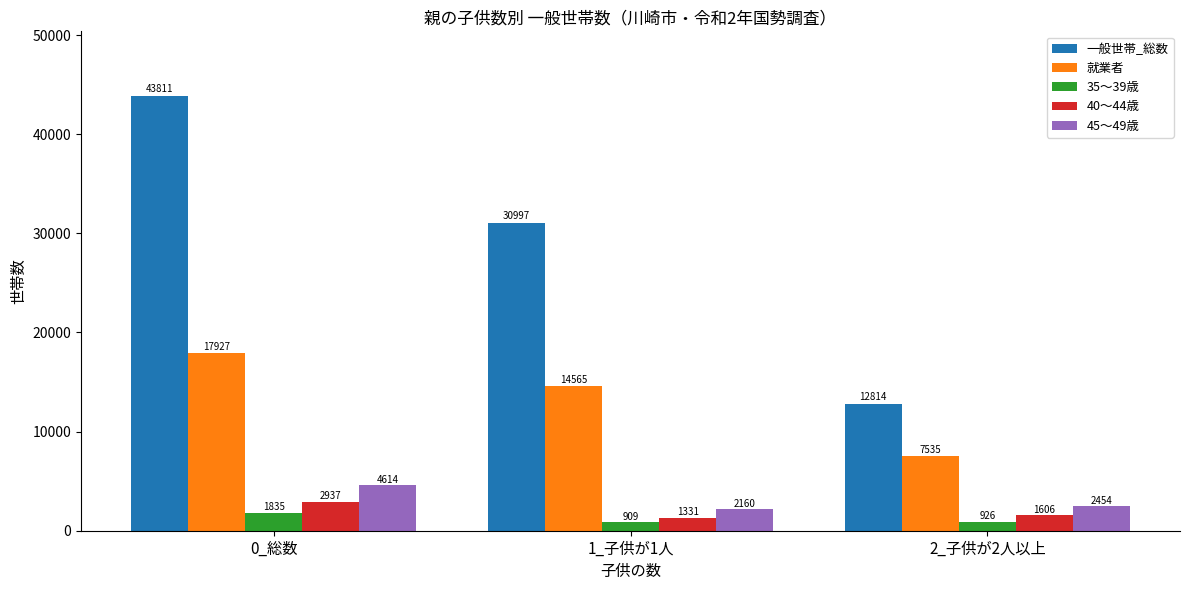

The value of 就業者 at 1_子供が1人 is 14565. True or false?

True